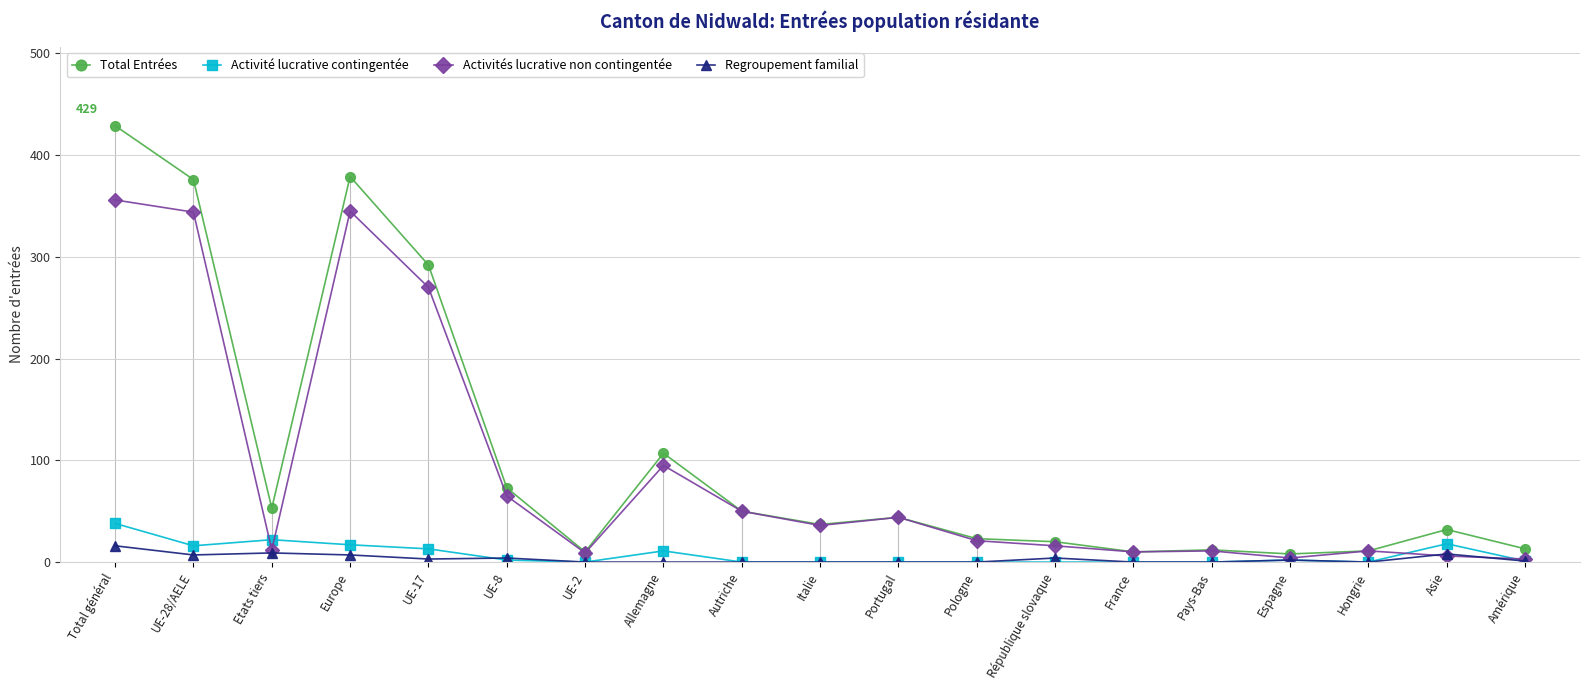

At which category does Activité lucrative contingentée reach its first local peak?

Etats tiers